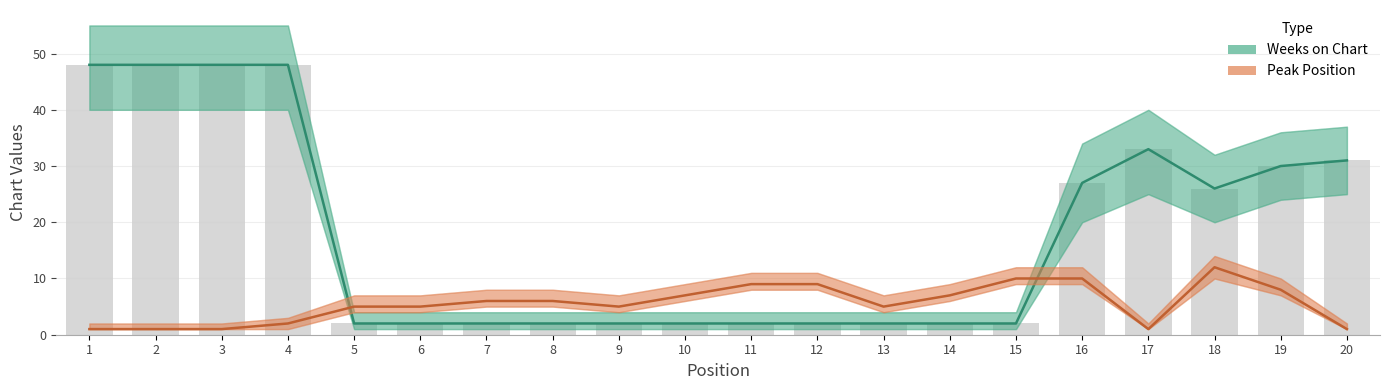

Reading right to left, transcribe all the data shown in this chart.

Weeks on Chart: 20=31	19=30	18=26	17=33	16=27	15=2	14=2	13=2	12=2	11=2	10=2	9=2	8=2	7=2	6=2	5=2	4=48	3=48	2=48	1=48
Peak Position: 20=1	19=8	18=12	17=1	16=10	15=10	14=7	13=5	12=9	11=9	10=7	9=5	8=6	7=6	6=5	5=5	4=2	3=1	2=1	1=1